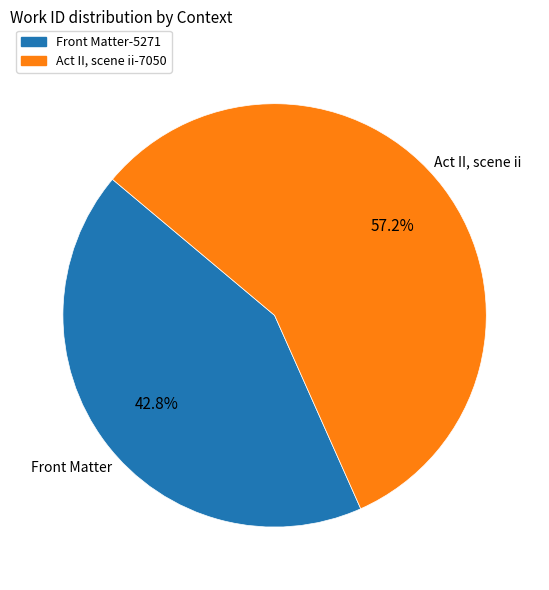

Is it true that Act II, scene ii is 68% of the pie?

False